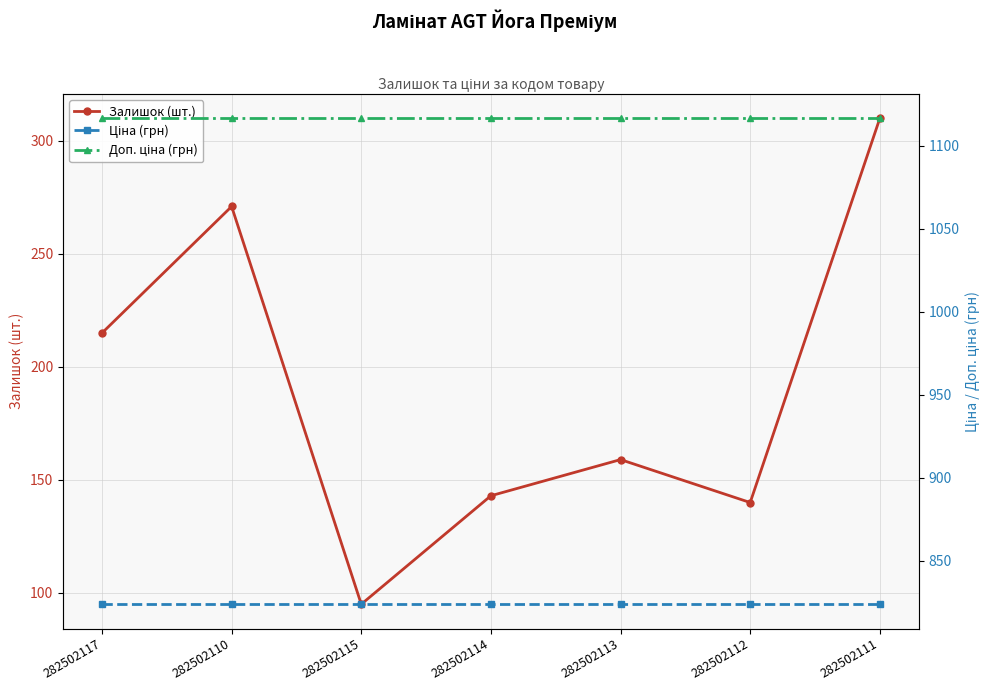

What is the sum of all Ціна (грн) values?

5767.1